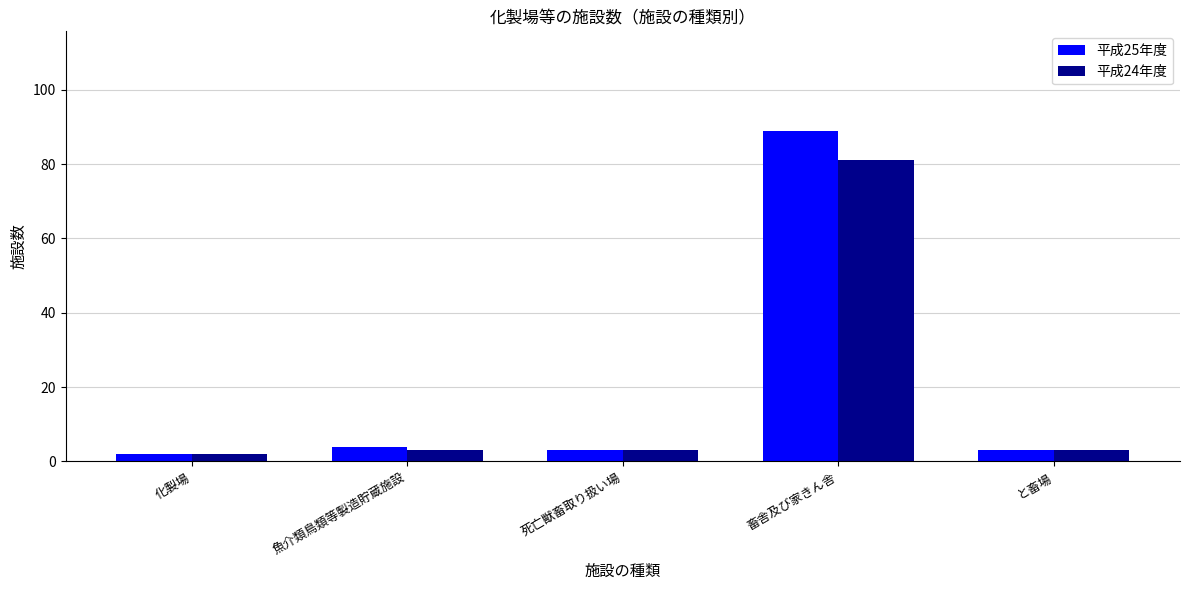

Count the number of data series in this chart.

2